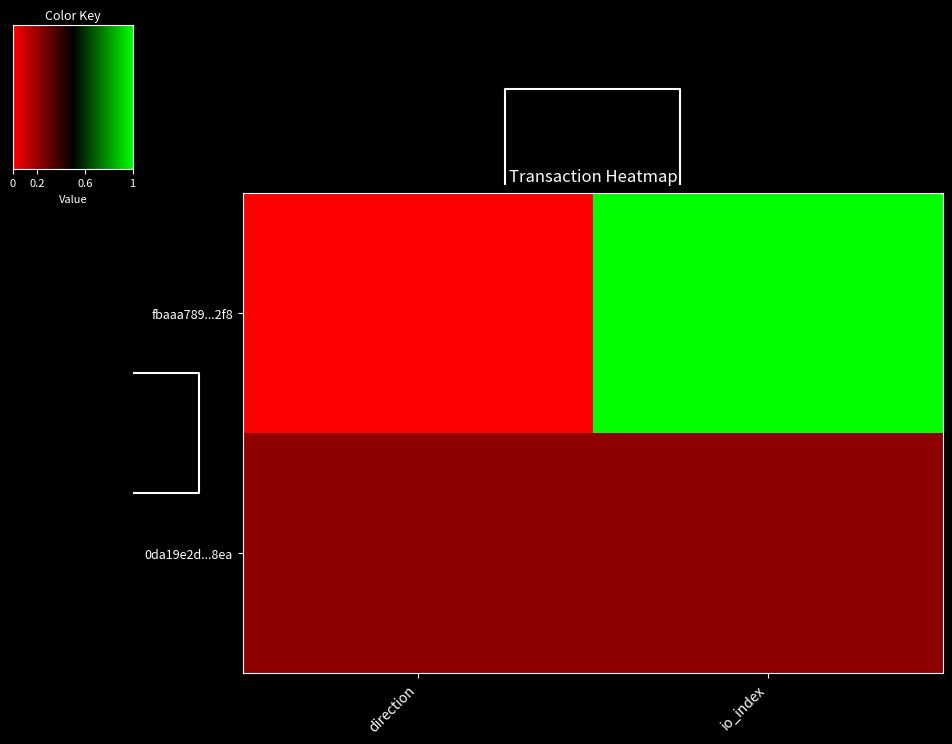

Which series has the largest total across all categories?

fbaaa789...2f8